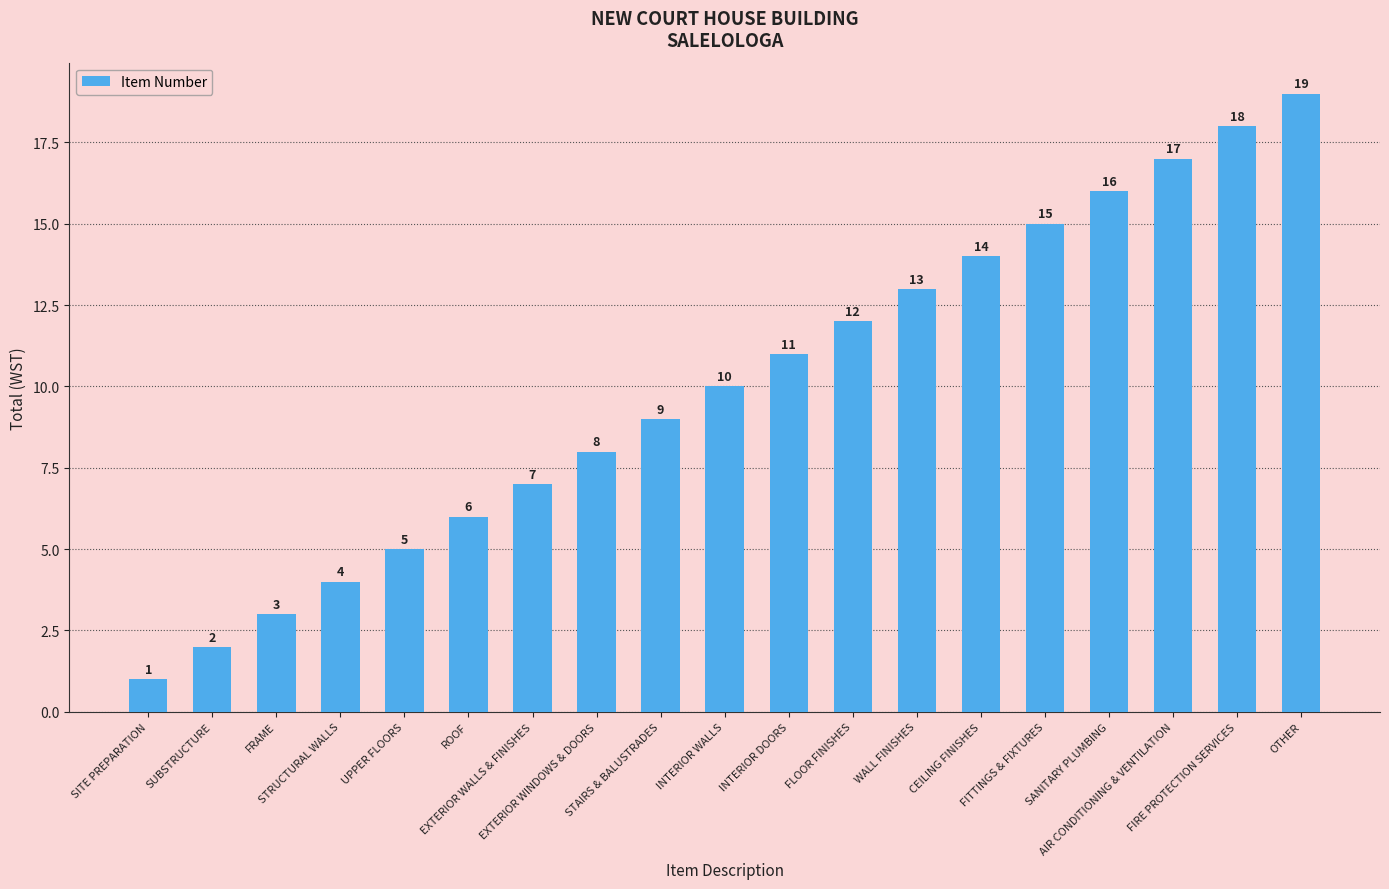

What is the average value?

10